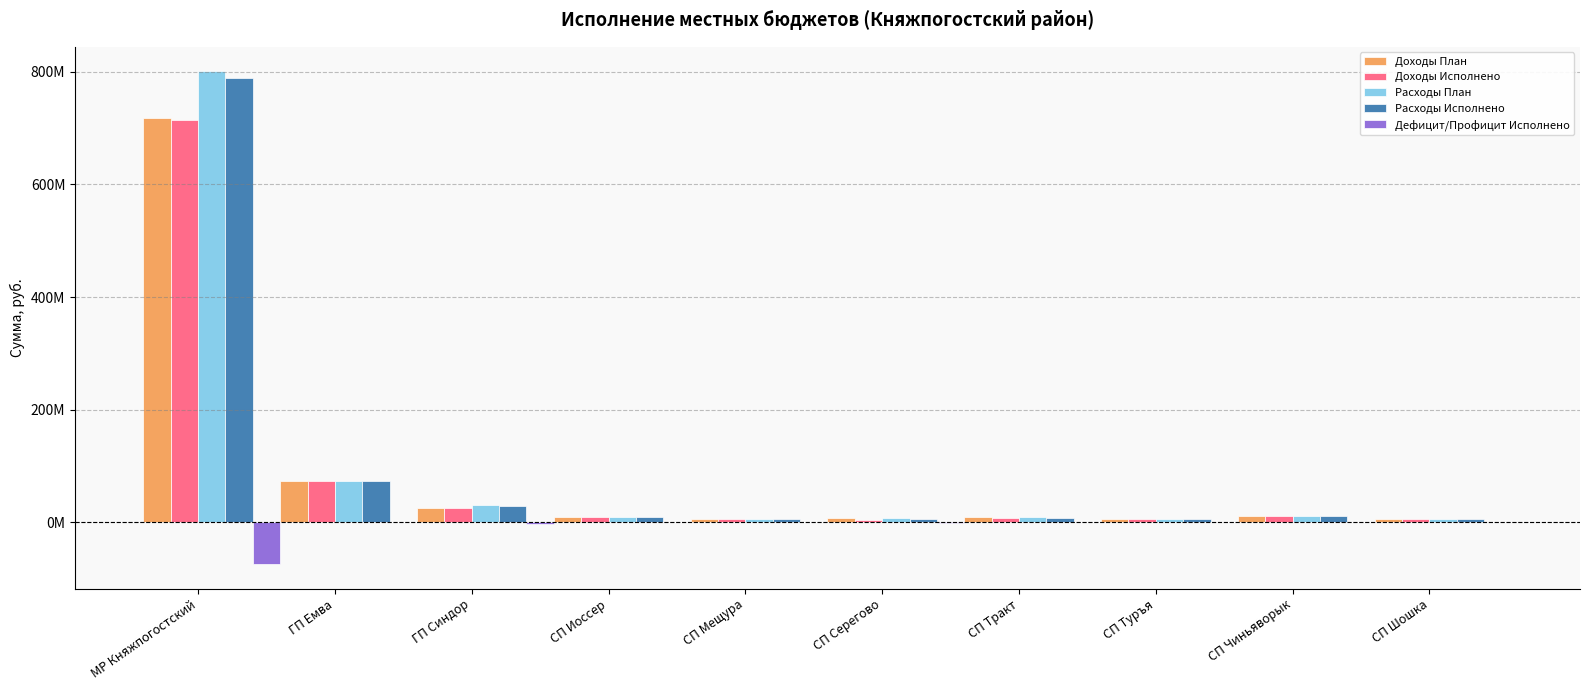

What is the sum of all Доходы План values?

872516494.5